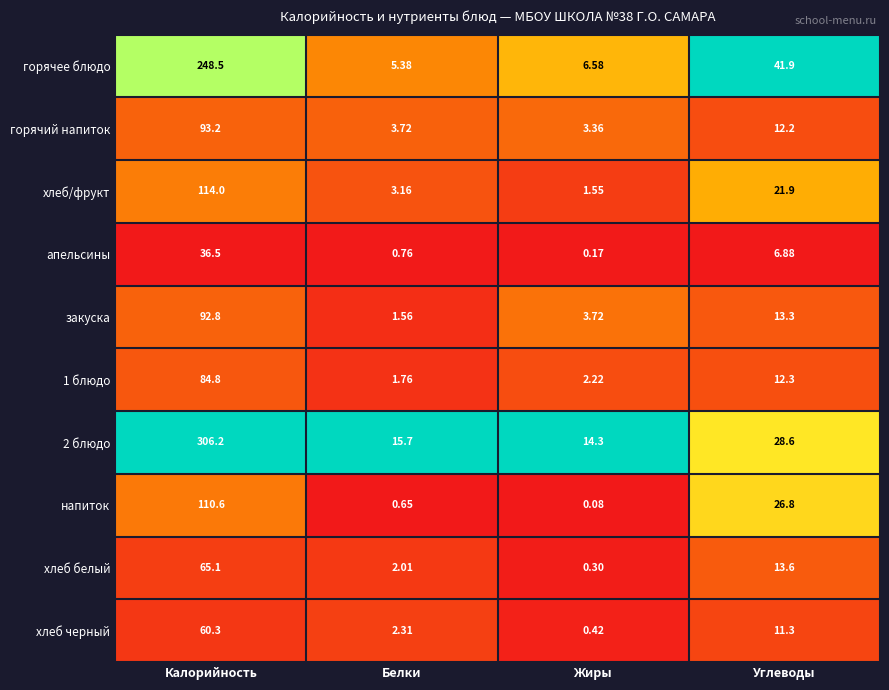

Where is 1 блюдо nearest to the value 43?

Углеводы